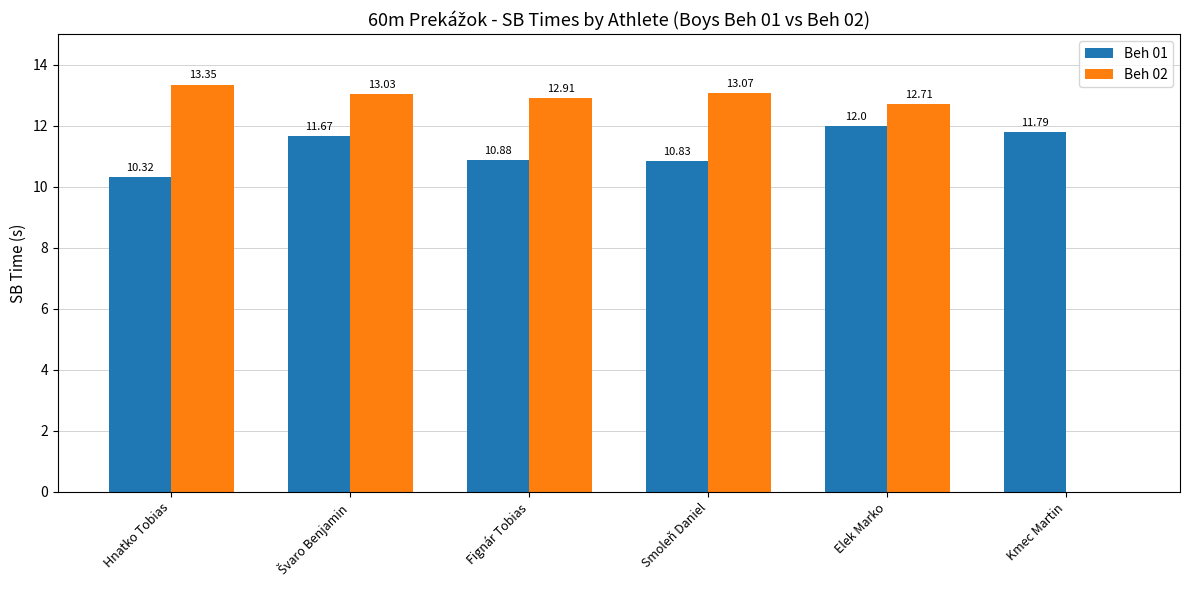

How many groups of bars are there?

6